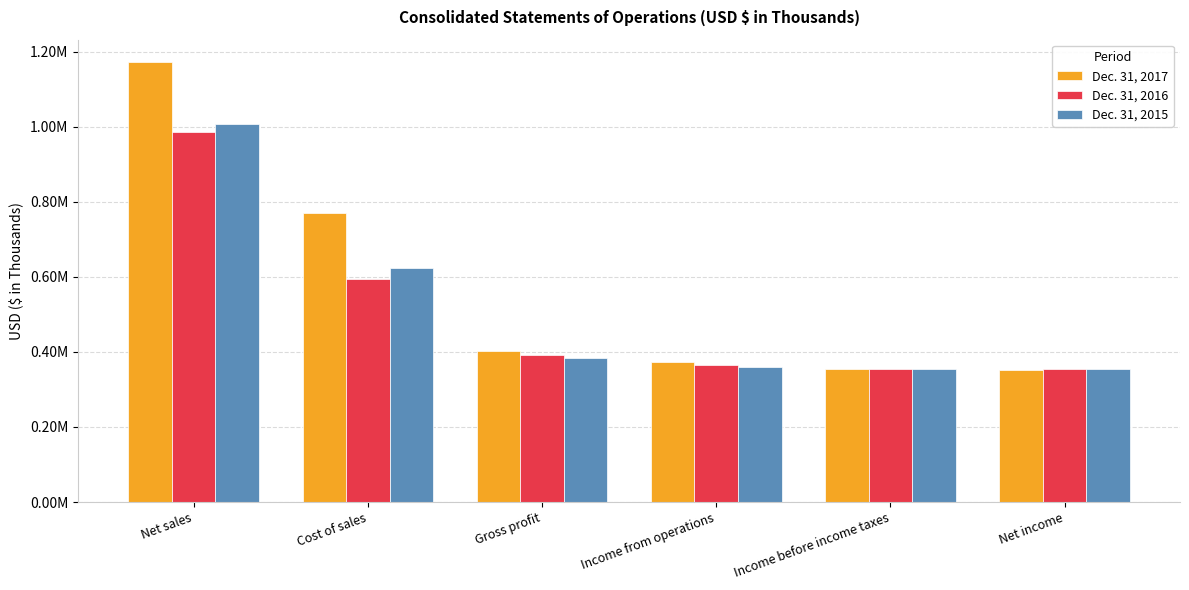

What are all the series names shown in the legend?

Dec. 31, 2017, Dec. 31, 2016, Dec. 31, 2015